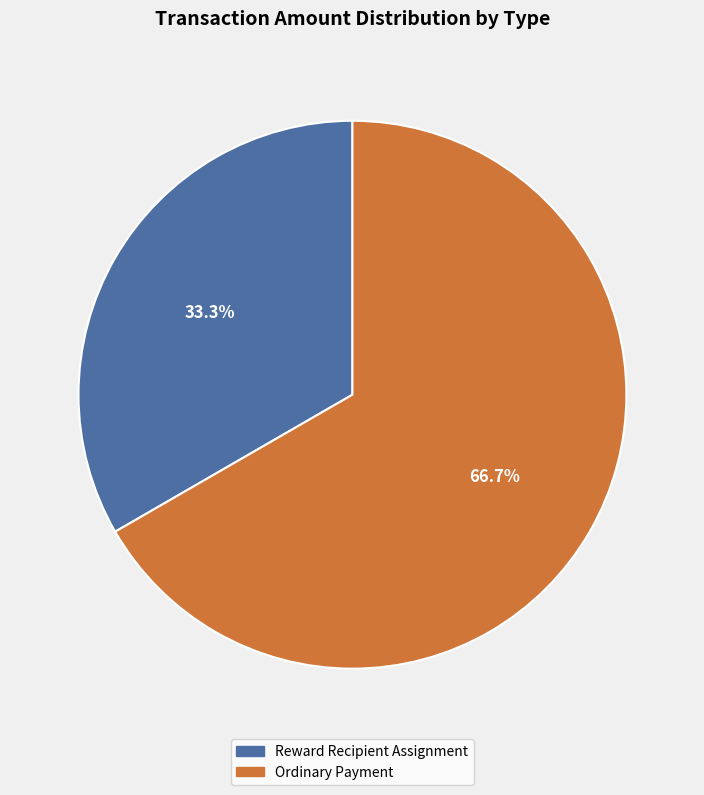

How many segments does this pie chart have?

2